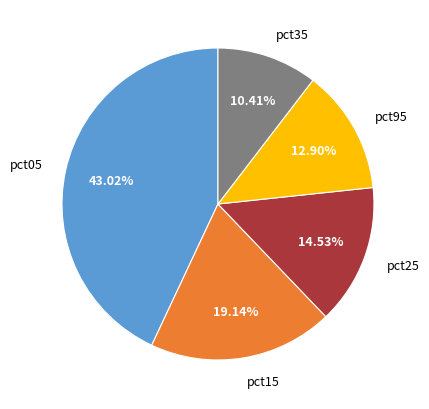

Do pct15 and pct35 together represent more than half of the pie?

No